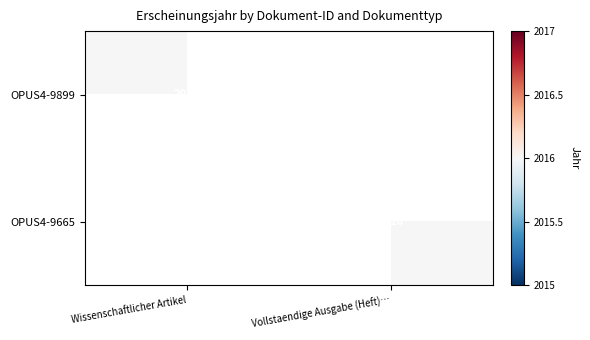

Is it true that OPUS4-9899 equals 2016 at Wissenschaftlicher Artikel?

True